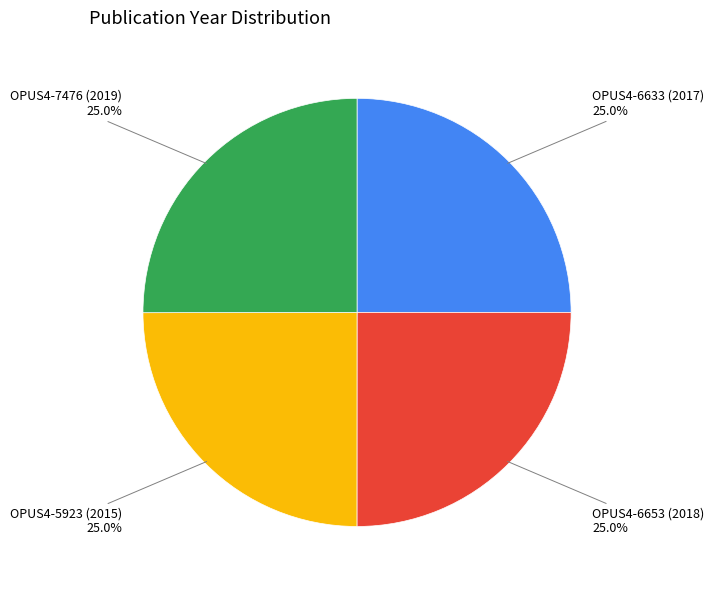

Does any single category account for the majority?

No